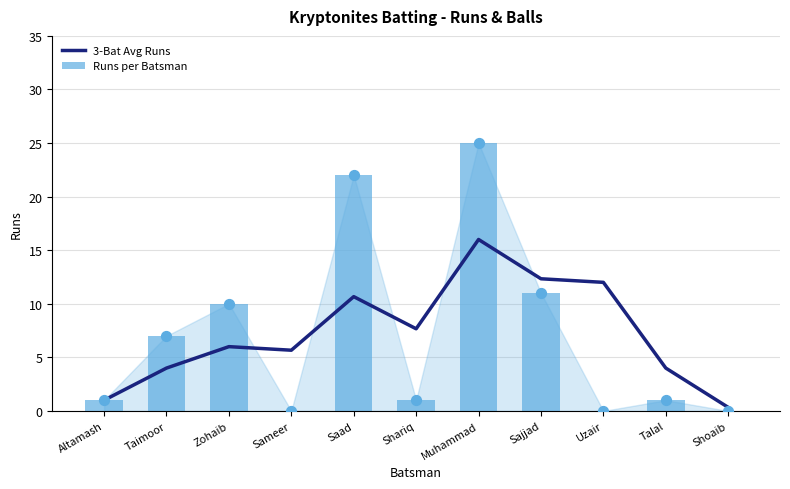

Which series reaches the minimum Y coordinate?

Runs per Batsman